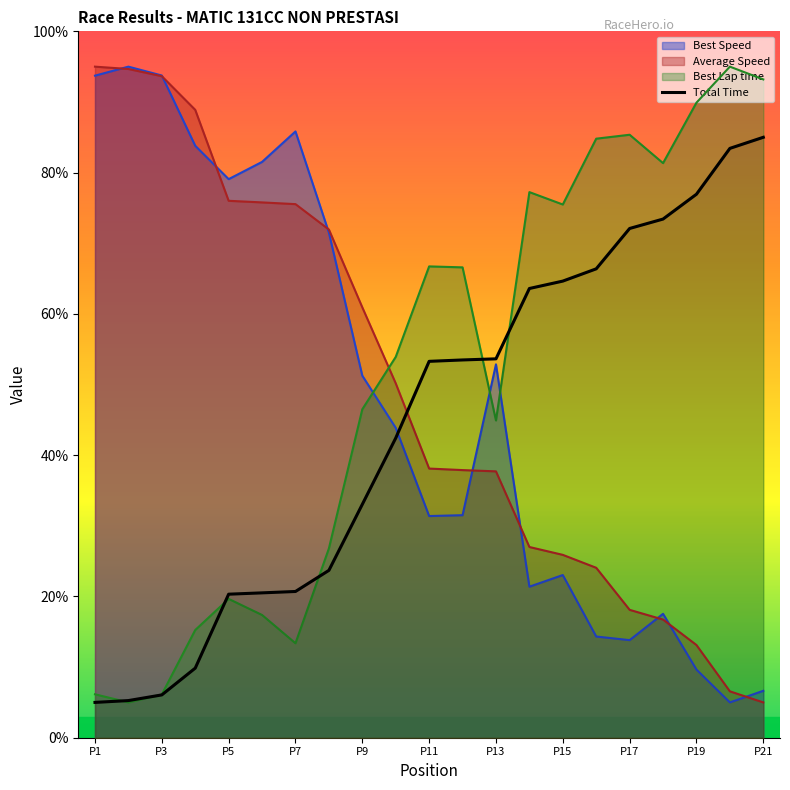

At P11, list the series in order from largest to smallest.

Best Lap time, Total Time, Average Speed, Best Speed